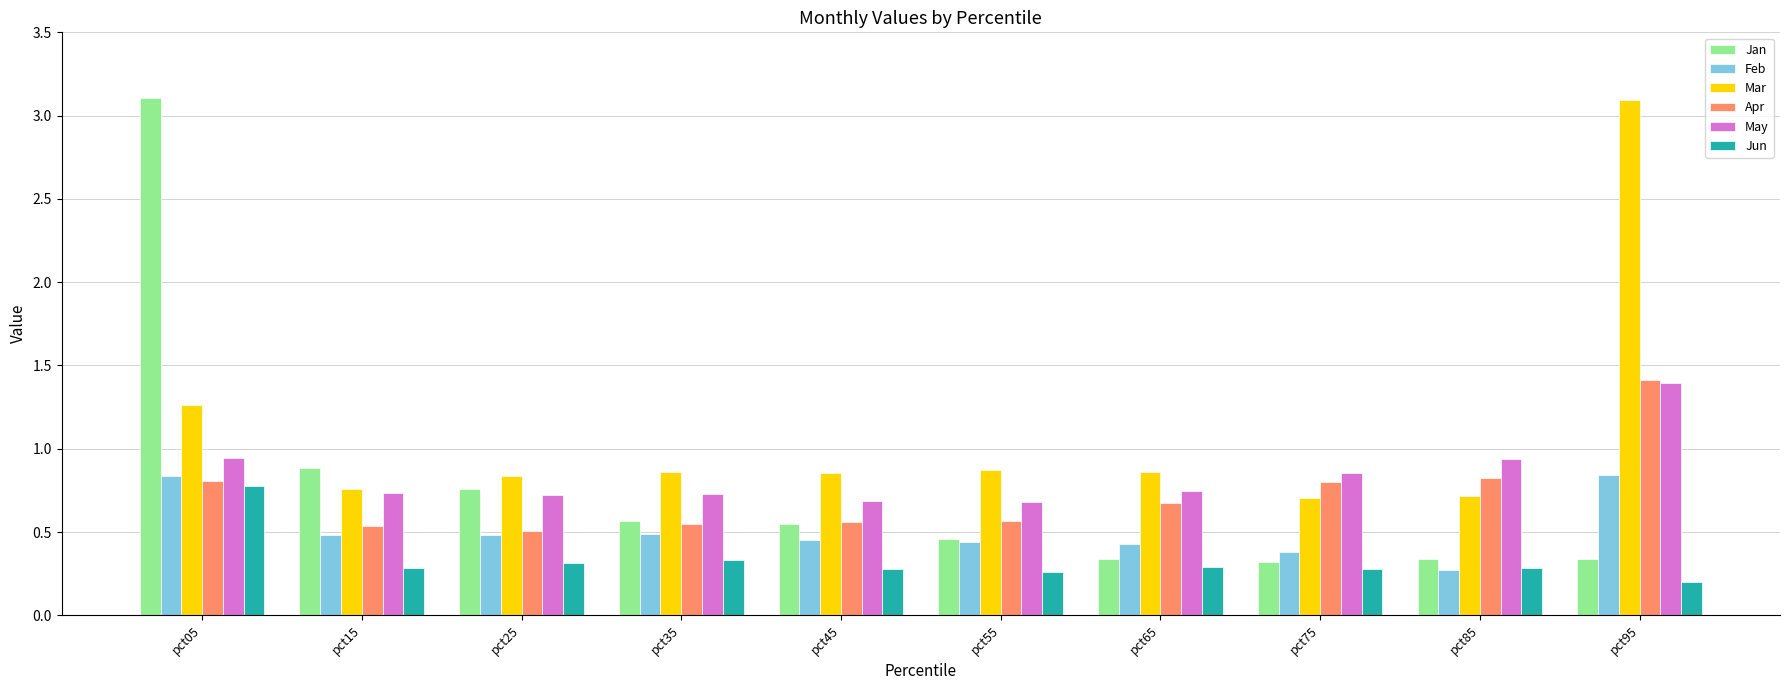

Which series has the largest total across all categories?

Mar